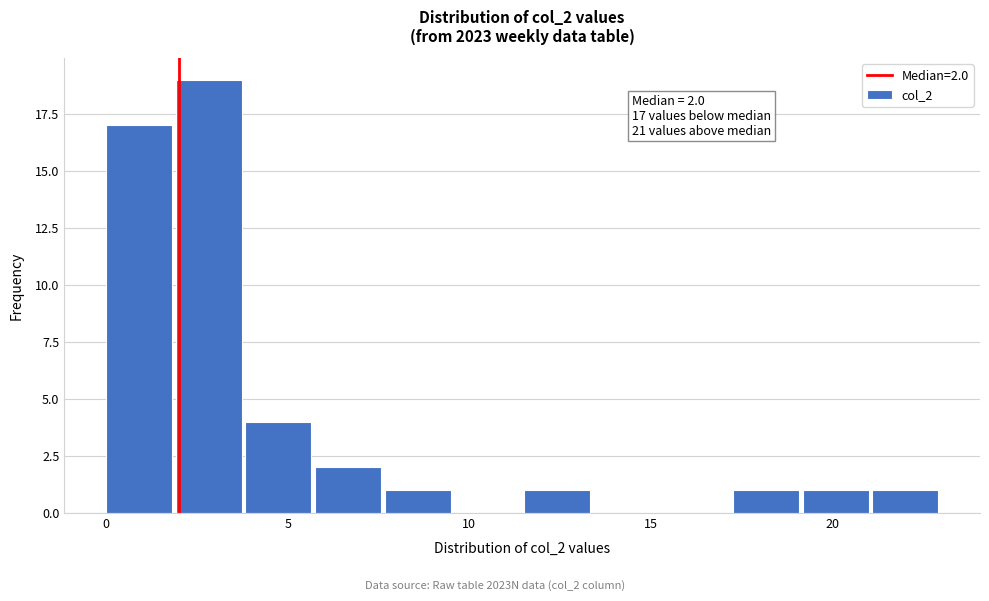

Around what value on the x-axis is the tallest bar? Give the approximate position of its centre, as read against the axis.

3.0